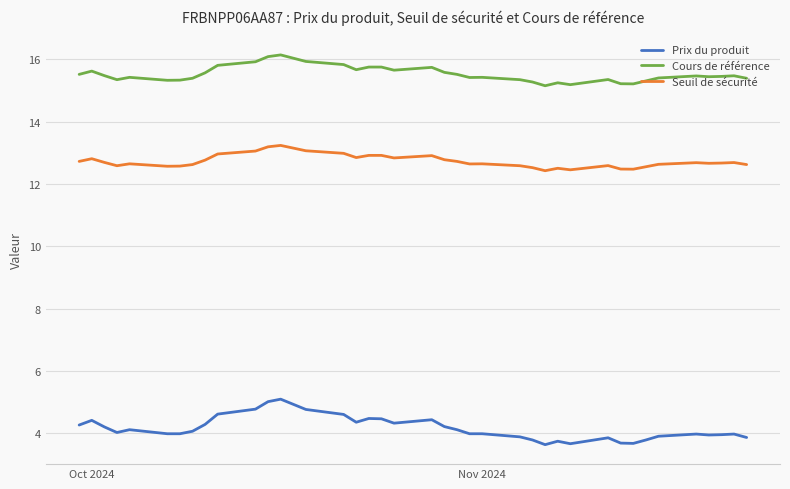

What is the minimum value for Cours de référence?

15.2